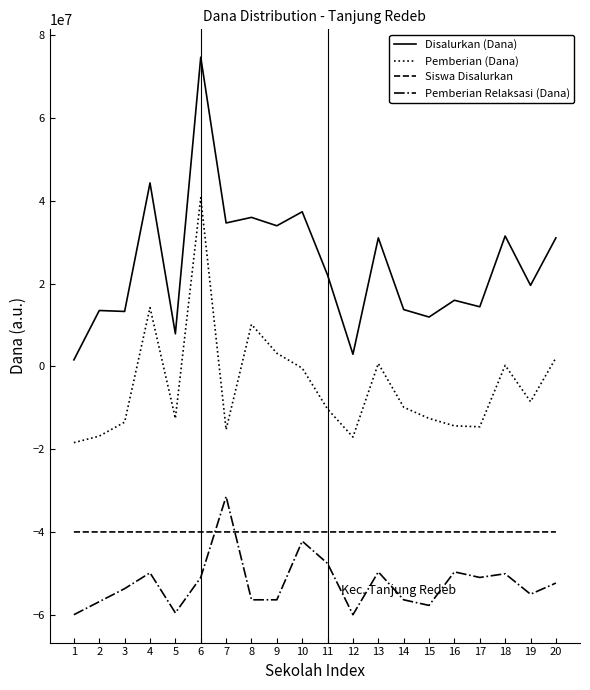

How many values in the Siswa Disalurkan series are below -39999948?

10